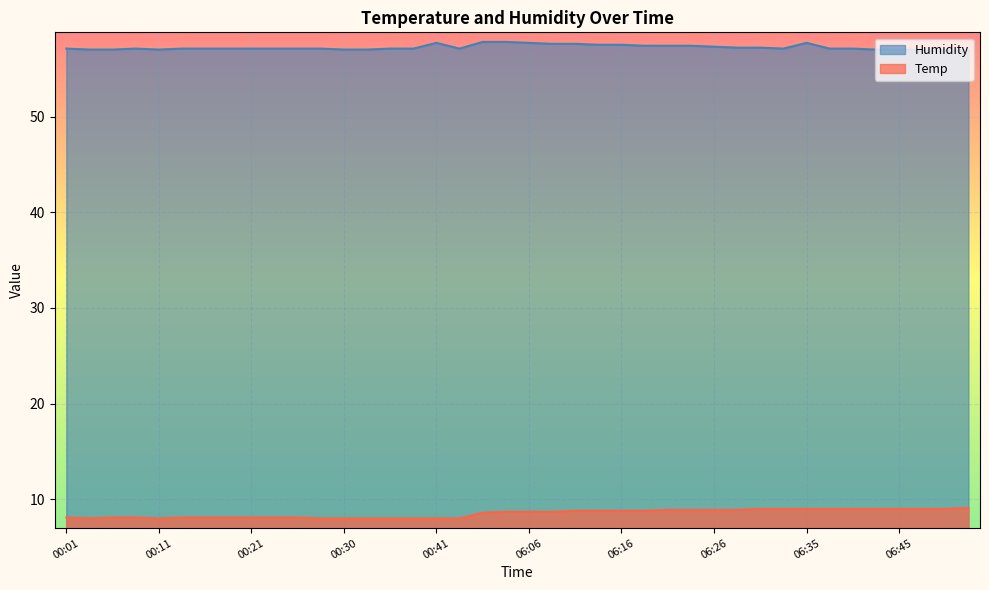

How many interior local valleys does the Temp series have?

2